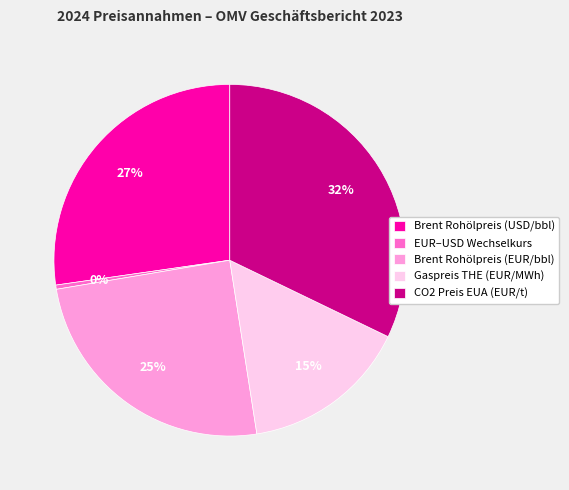

Which has a higher value, EUR–USD Wechselkurs or Brent Rohölpreis (USD/bbl)?

Brent Rohölpreis (USD/bbl)